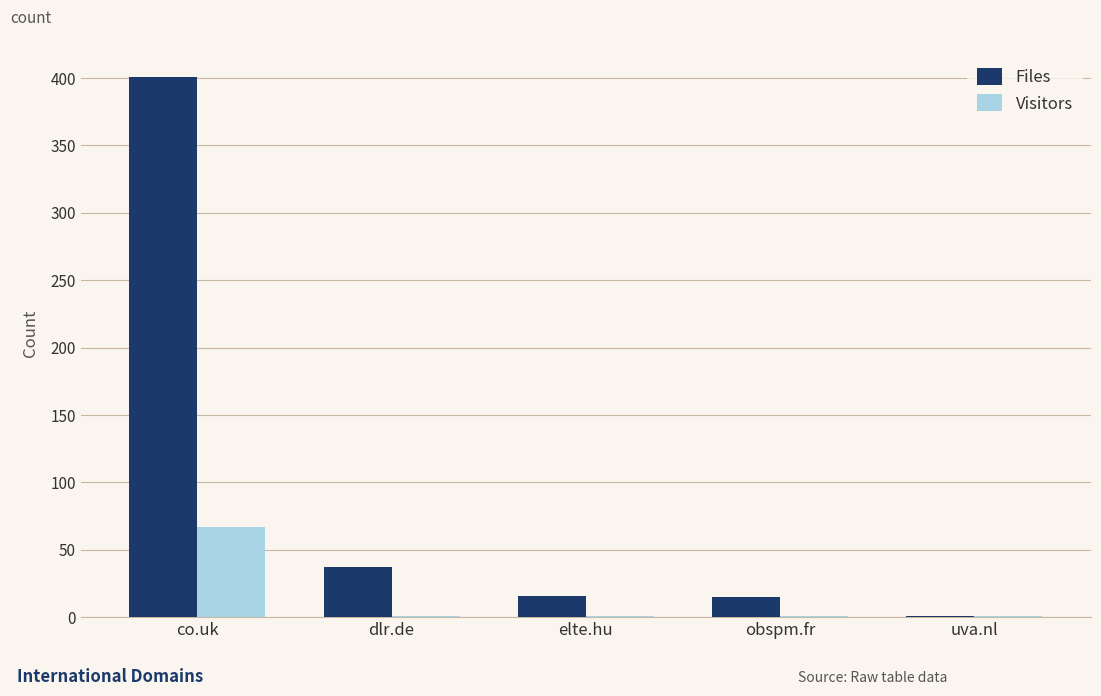

Which series changed the most between co.uk and elte.hu?

Files